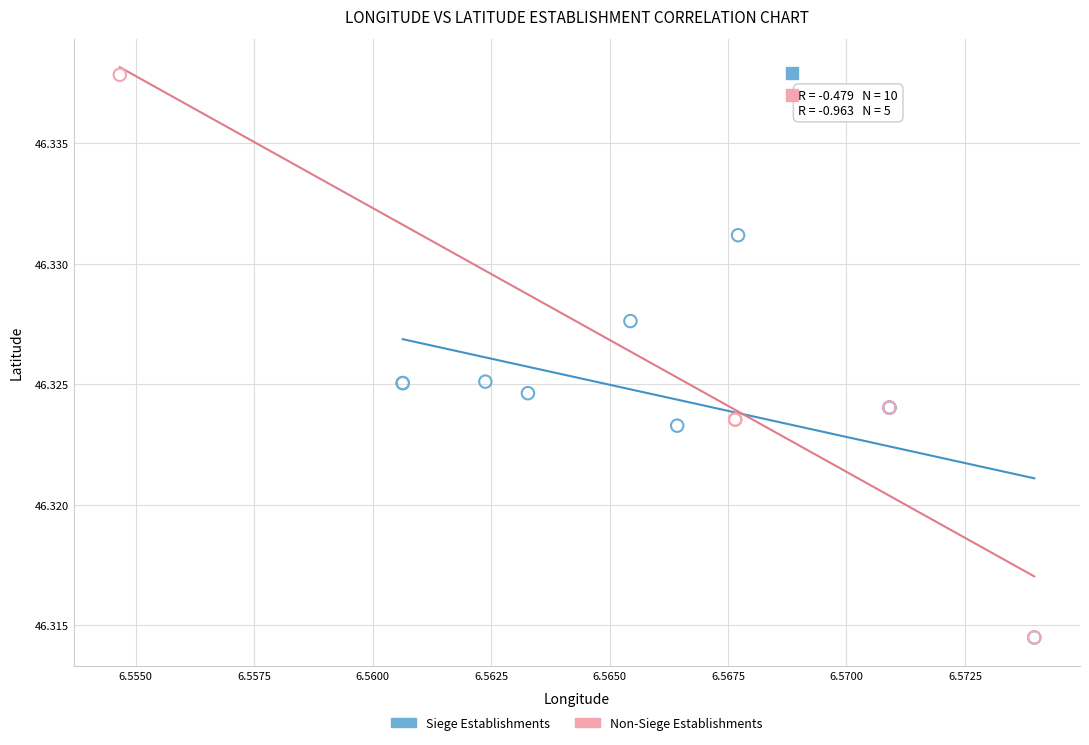

Which series has the widest spread of Y values?

Non-Siege Establishments